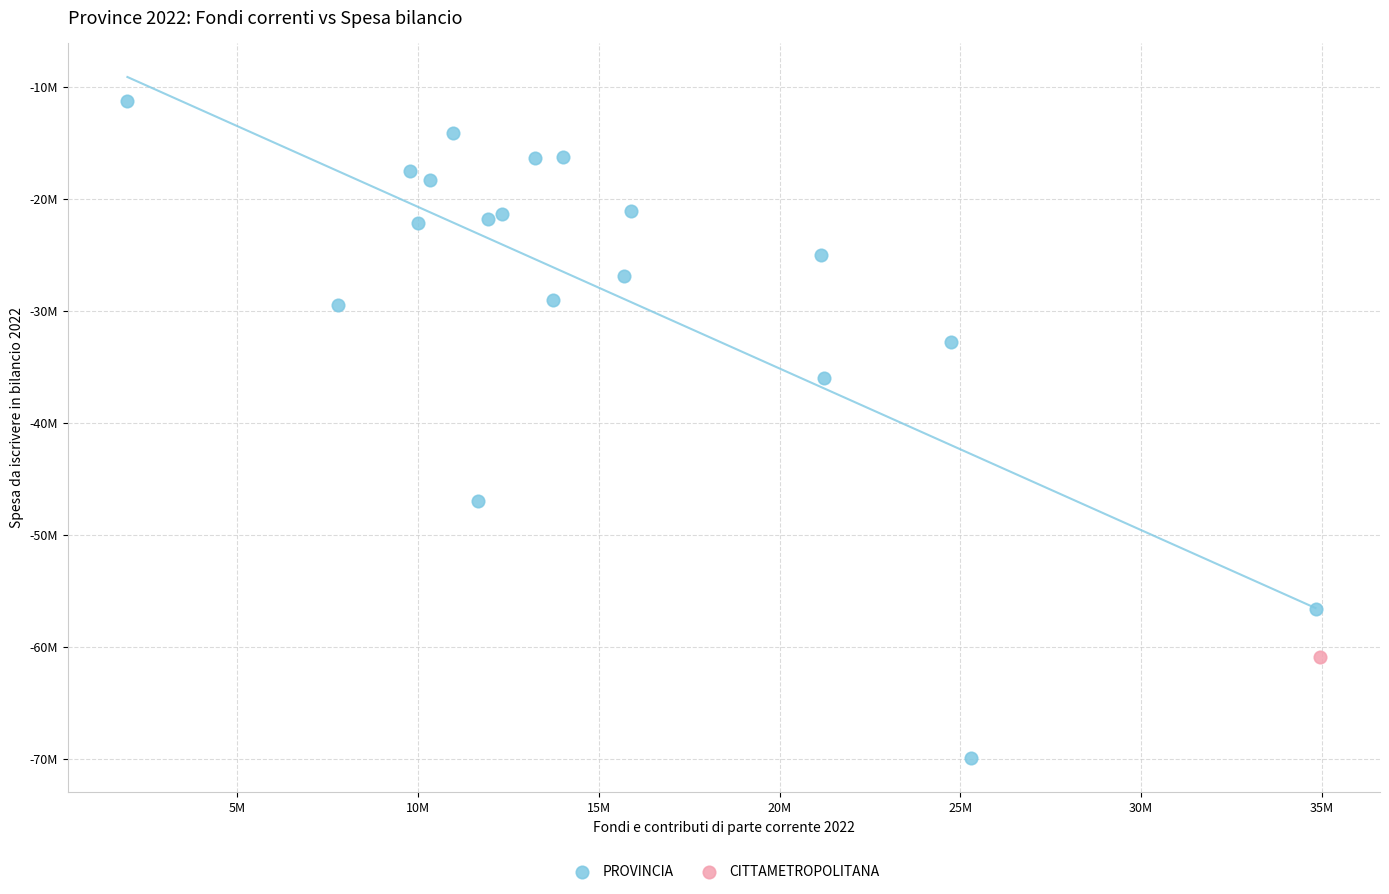

What are all the series names shown in the legend?

PROVINCIA, CITTAMETROPOLITANA